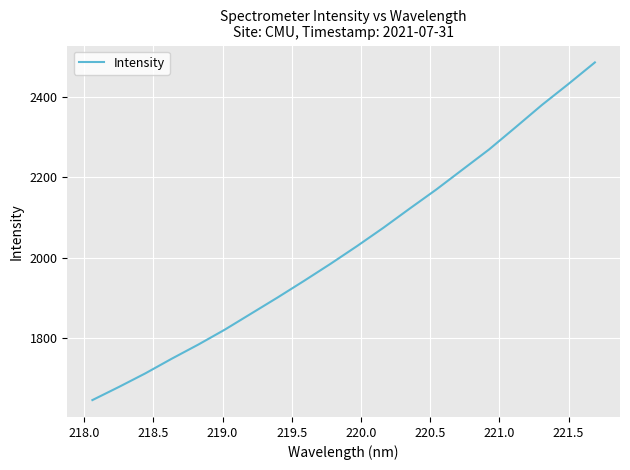

What is the greatest value displayed?

2486.1